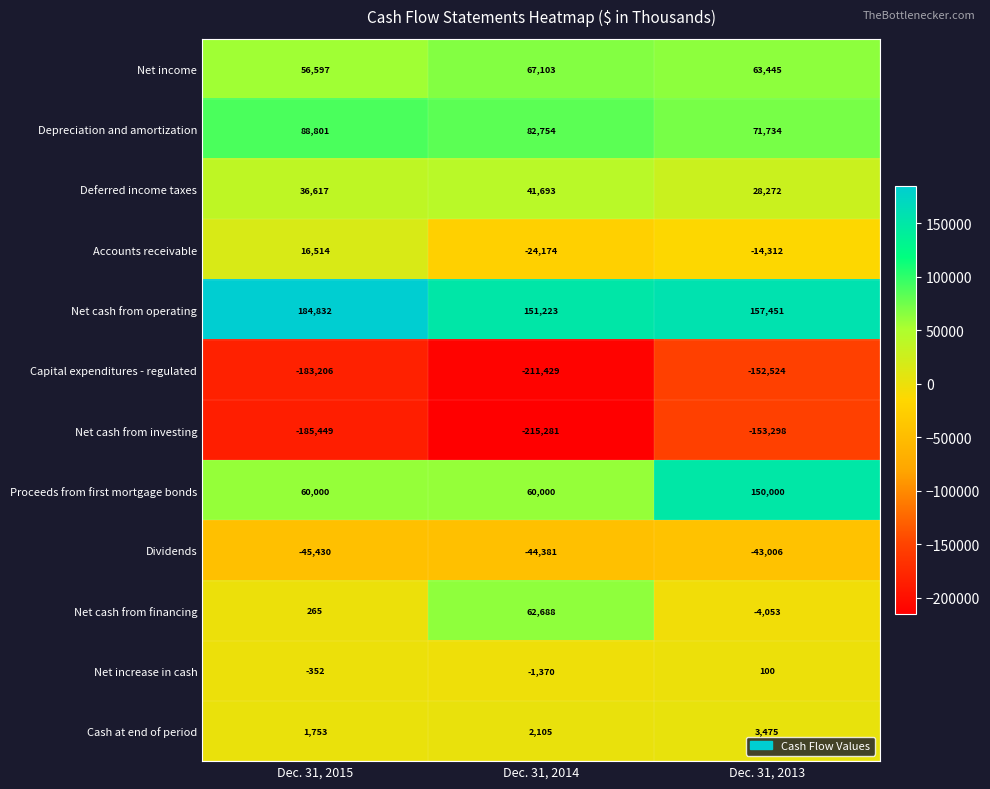

The value of Net cash from investing at Dec. 31, 2014 is -215281. True or false?

True